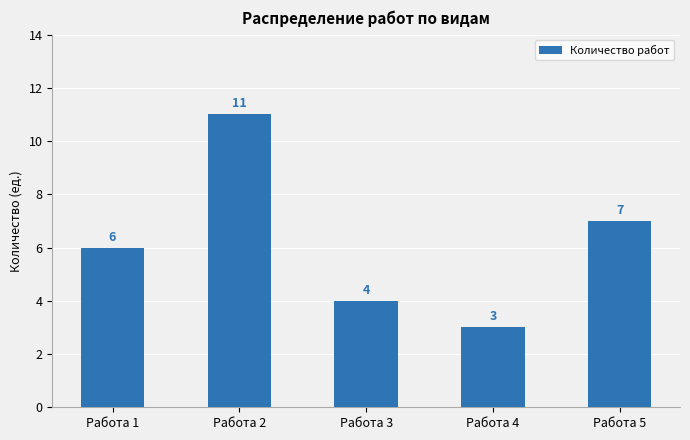

Reading right to left, list all the values displayed in this chart.

Работа 5=7	Работа 4=3	Работа 3=4	Работа 2=11	Работа 1=6